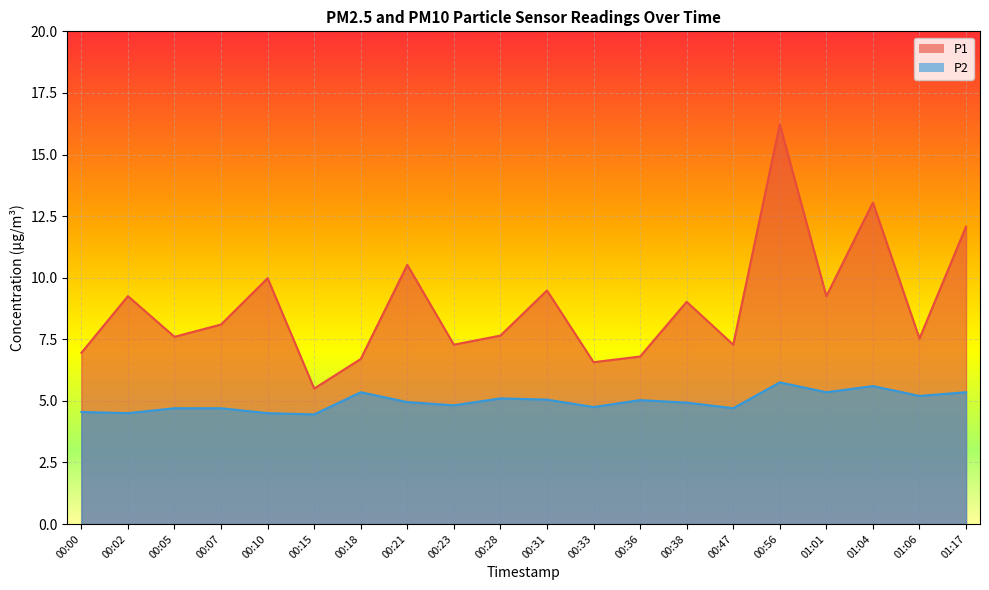

What is the minimum value for P1?

5.5